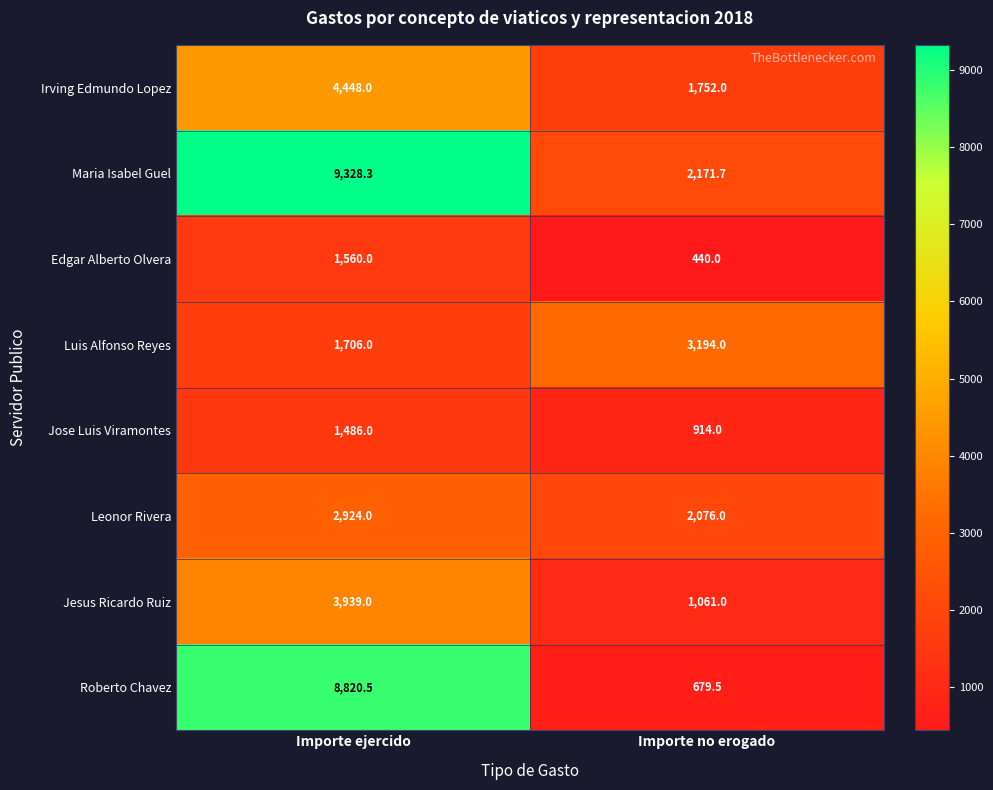

Reading right to left, extract all data points from this chart.

Irving Edmundo Lopez: 1752.0	4448.0
Maria Isabel Guel: 2171.7	9328.3
Edgar Alberto Olvera: 440.0	1560.0
Luis Alfonso Reyes: 3194.0	1706.0
Jose Luis Viramontes: 914.0	1486.0
Leonor Rivera: 2076.0	2924.0
Jesus Ricardo Ruiz: 1061.0	3939.0
Roberto Chavez: 679.5	8820.5